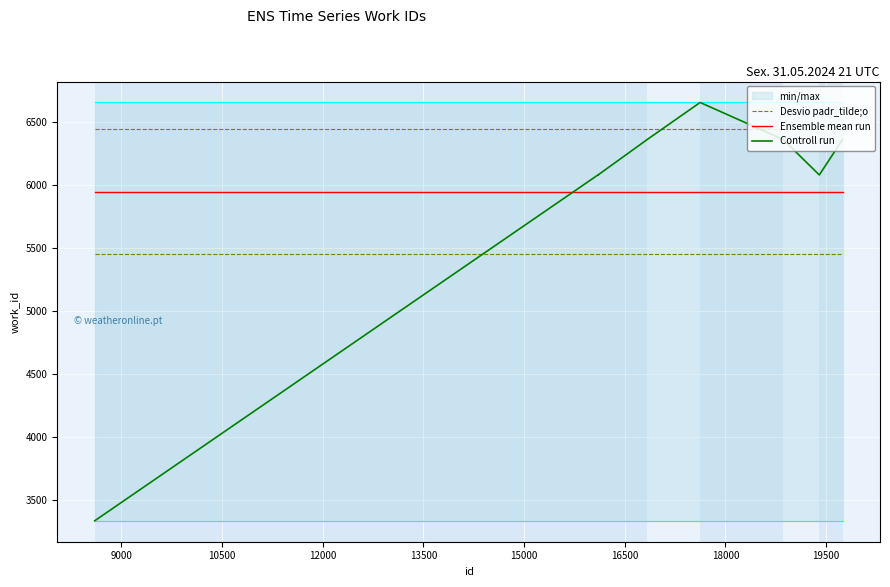

Is this an area chart (filled region under the line)?

No